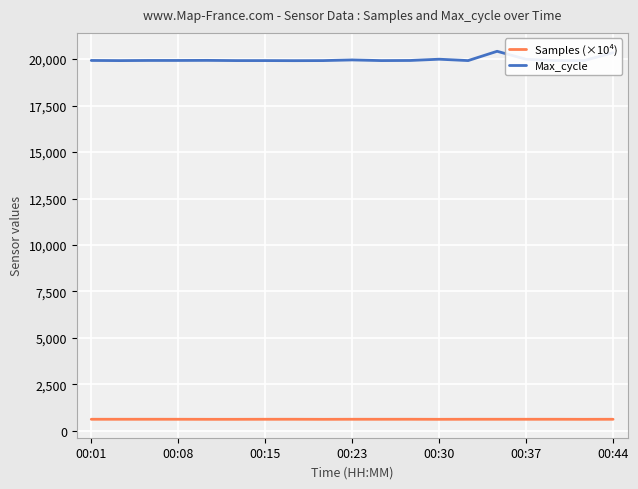

Which series has the widest spread of values?

Max_cycle